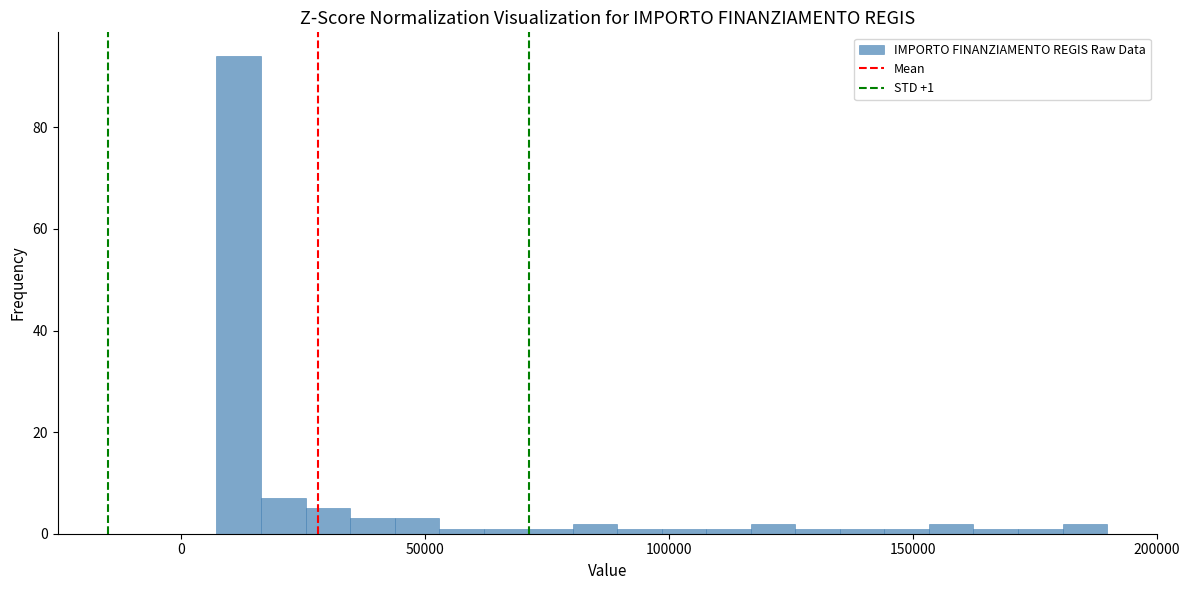

Read against the x-axis, roughly where is the centre of the tallest bar?

10000